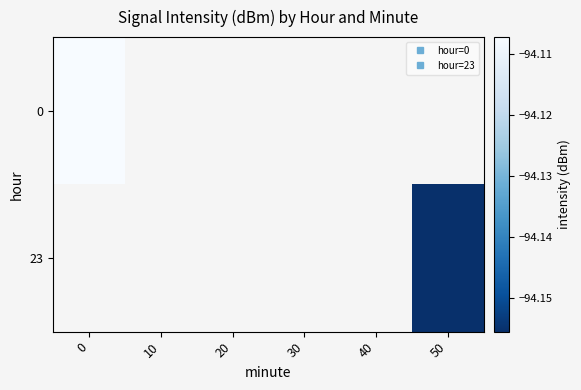

List the labels in order of 0 value, smallest first.

0, 10, 20, 30, 40, 50